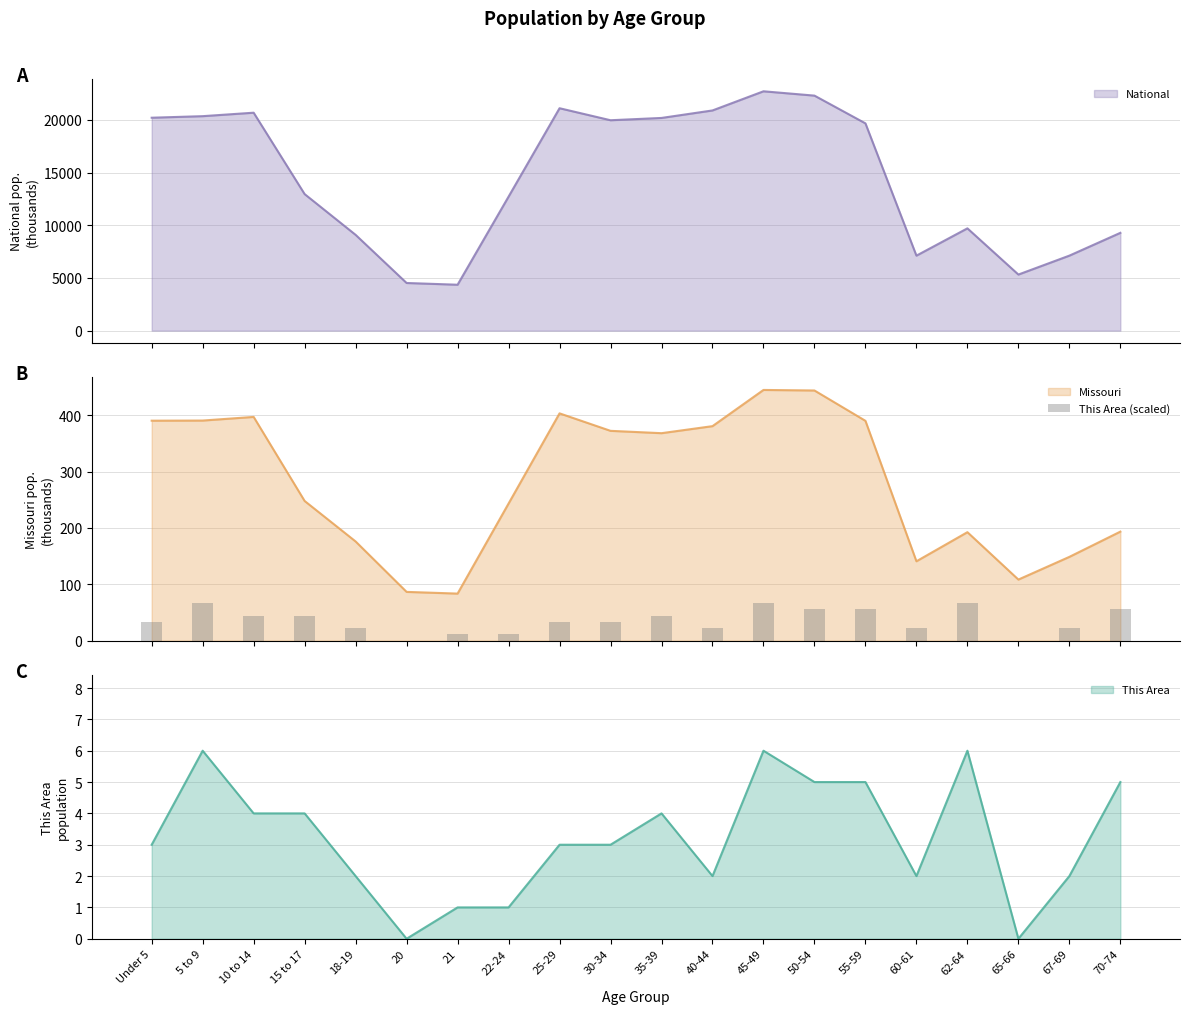

Reading right to left, list all the values displayed in this chart.

70-74=55.6	67-69=22.2	65-66=0.0	62-64=66.7	60-61=22.2	55-59=55.6	50-54=55.6	45-49=66.7	40-44=22.2	35-39=44.5	30-34=33.4	25-29=33.4	22-24=11.1	21=11.1	20=0.0	18-19=22.2	15 to 17=44.5	10 to 14=44.5	5 to 9=66.7	Under 5=33.4